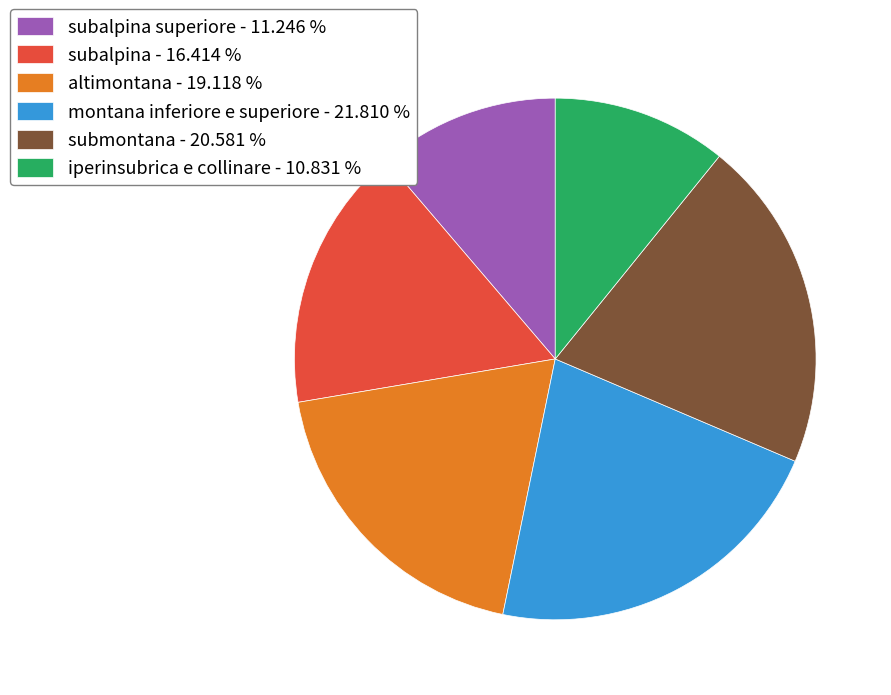

Approximately how many times larger is the value at submontana - 20.581 % compared to subalpina superiore - 11.246 %?

1.8